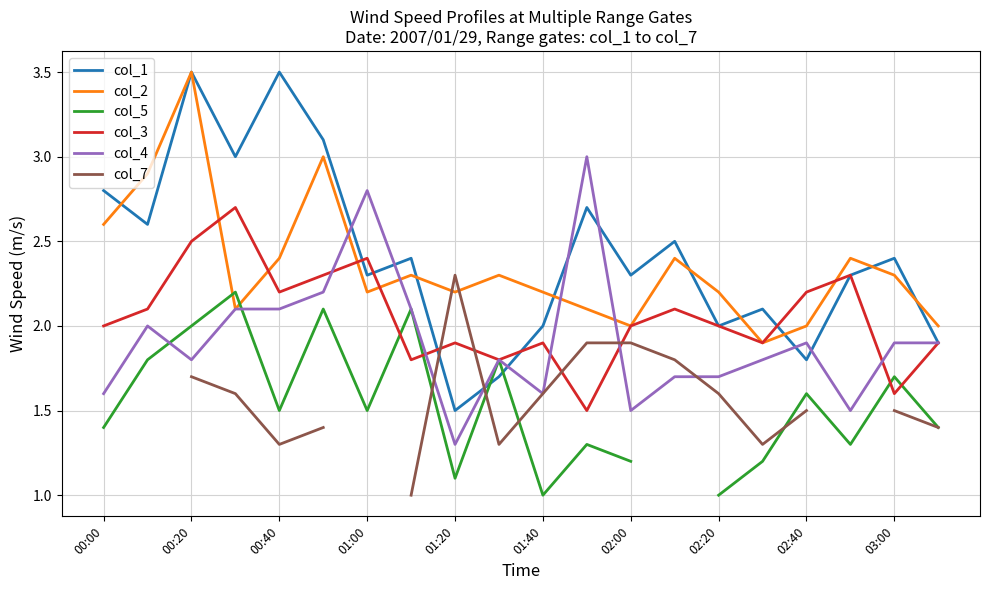

Which series has the largest total across all categories?

col_1